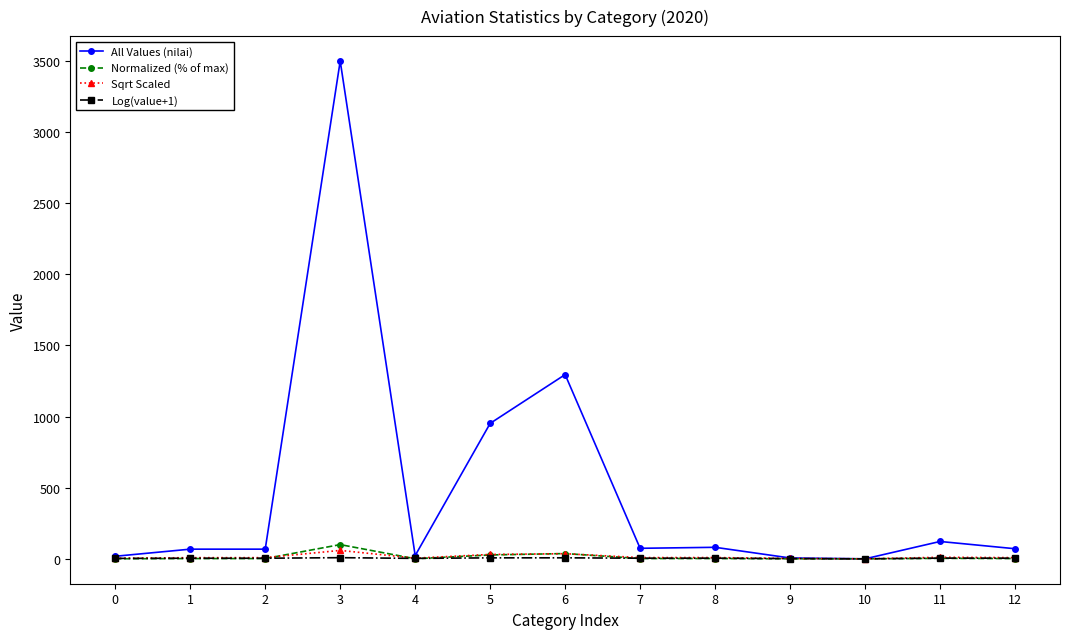

At which category is the sum across all series the highest?

3